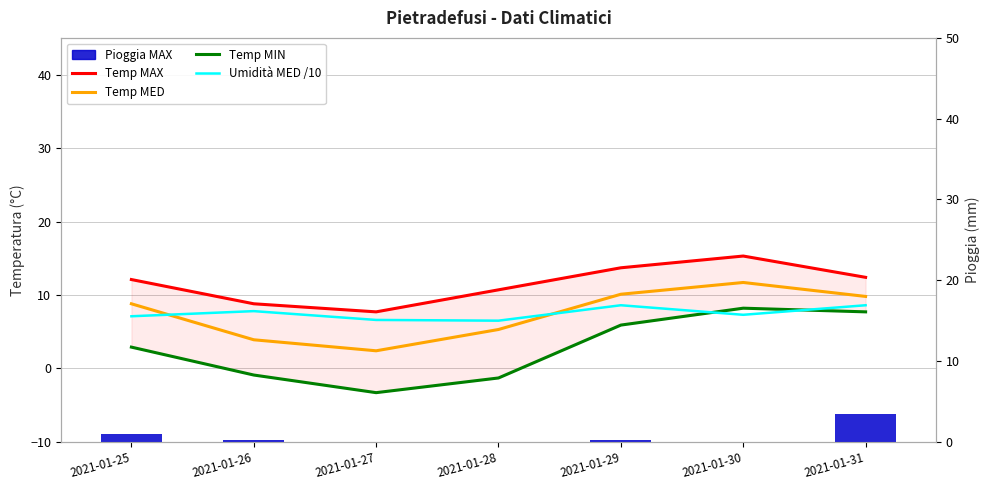

What is the value of the Umidità MED /10 bar at the 5th from the left?

8.6